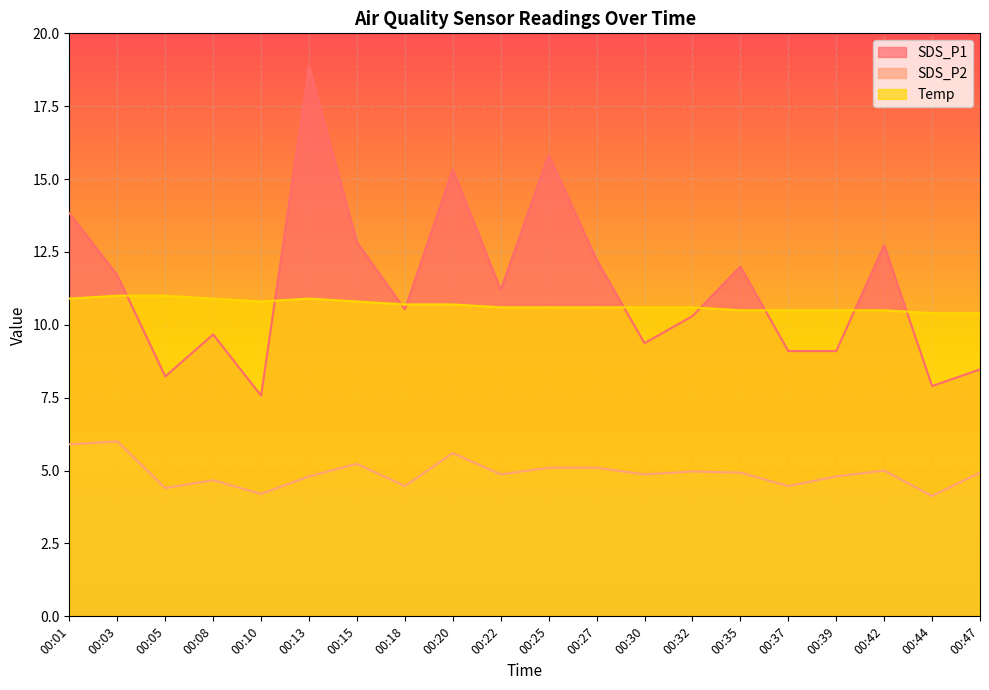

The value of Temp at 00:39 is 10.5. True or false?

True